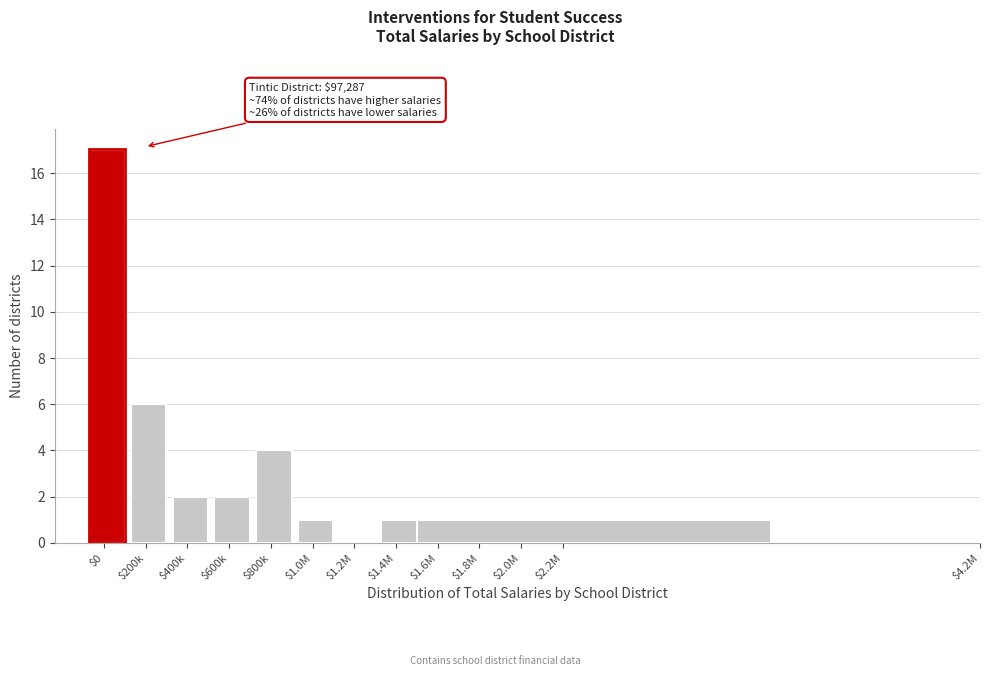

The value at $2.2M is 2. True or false?

False